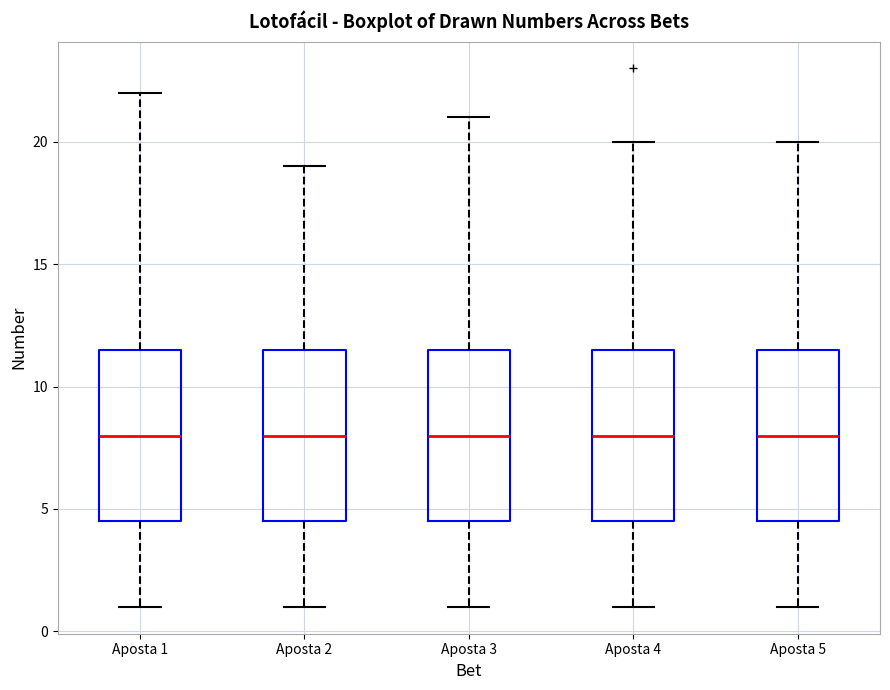

Reading left to right, read every box against the y-axis: the position of its median line, the range the box covers, and the ends of its whiskers. The values are not printed on the chart, so give them approximately, as read against the axis.

Aposta 1: median 8.0, box 4.5 to 11.5, whiskers 1.0 to 22.0
Aposta 2: median 8.0, box 4.5 to 11.5, whiskers 1.0 to 19.0
Aposta 3: median 8.0, box 4.5 to 11.5, whiskers 1.0 to 21.0
Aposta 4: median 8.0, box 4.5 to 11.5, whiskers 1.0 to 20.0
Aposta 5: median 8.0, box 4.5 to 11.5, whiskers 1.0 to 20.0